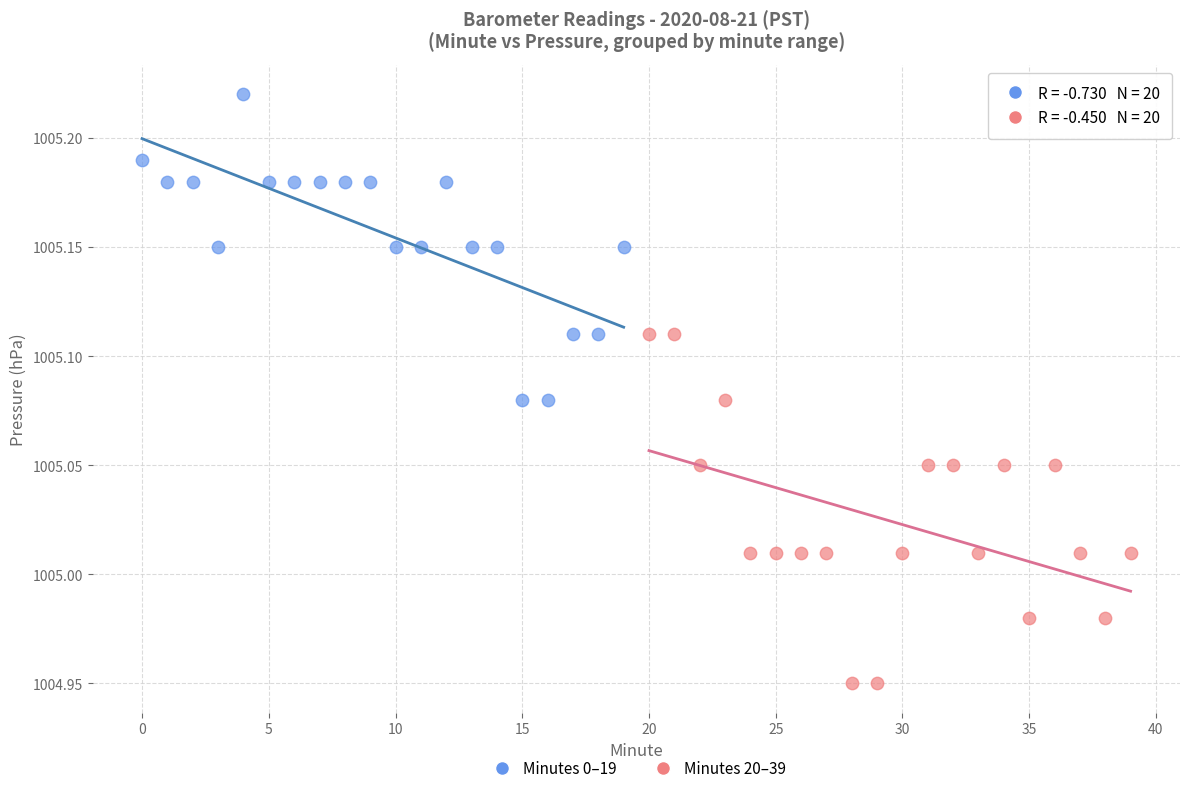

Which series has the largest Y range (max minus min)?

Minutes 20–39